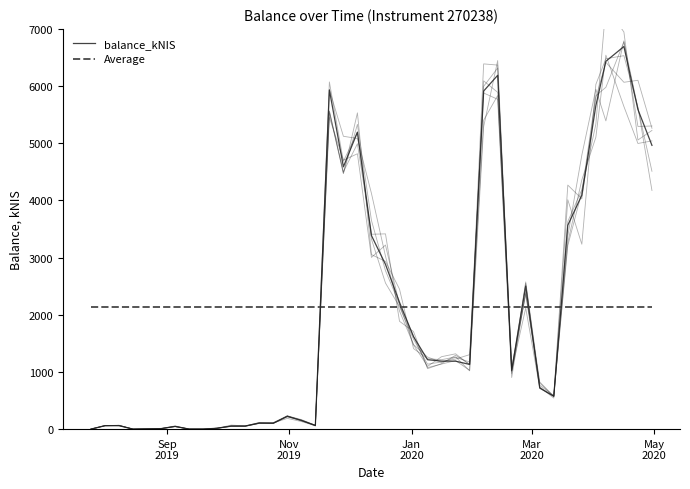

Reading left to right, what are all the values shown in this chart?

balance_kNIS: 0.2	60.0	60.0	0.0	9.1	47.8	0.5	0.5	15.4	53.8	53.8	105.9	105.4	221.9	154.3	62.6	5931.8	4588.3	5193.4	3385.9	2881.5	2217.4	1616.8	1213.9	1189.8	1188.2	1131.6	5913.2	6188.2	1026.9	2502.3	717.8	574.5	3565.7	4090.5	5657.3	6433.1	6691.9	5589.9	4963.1
Average: 2135.1	2135.1	2135.1	2135.1	2135.1	2135.1	2135.1	2135.1	2135.1	2135.1	2135.1	2135.1	2135.1	2135.1	2135.1	2135.1	2135.1	2135.1	2135.1	2135.1	2135.1	2135.1	2135.1	2135.1	2135.1	2135.1	2135.1	2135.1	2135.1	2135.1	2135.1	2135.1	2135.1	2135.1	2135.1	2135.1	2135.1	2135.1	2135.1	2135.1